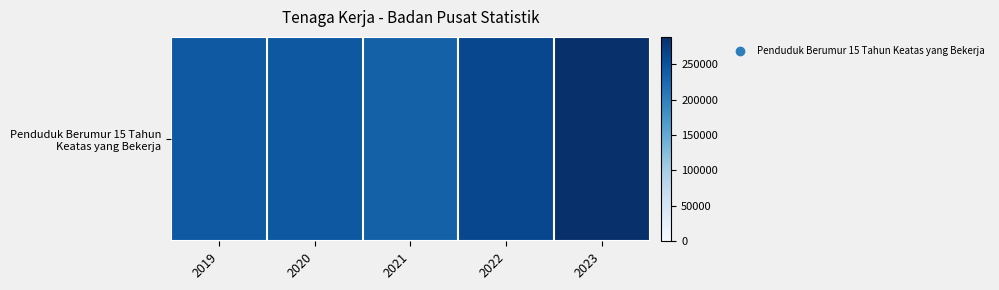

How many series are shown in this chart?

1